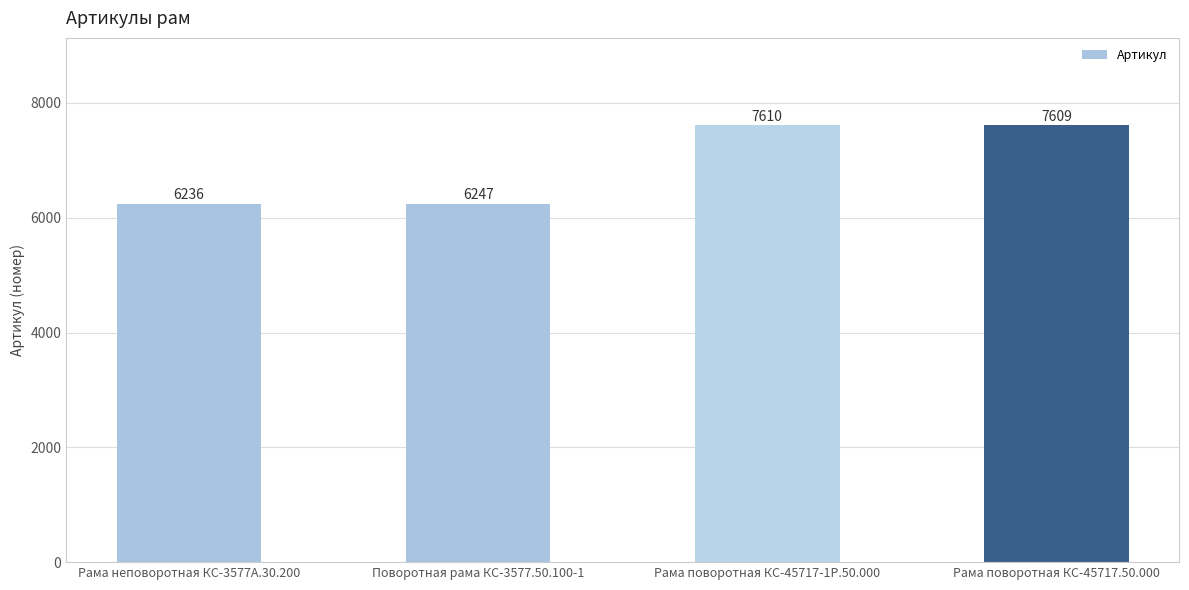

The value at Рама неповоротная КС-3577А.30.200 is 6236. True or false?

True